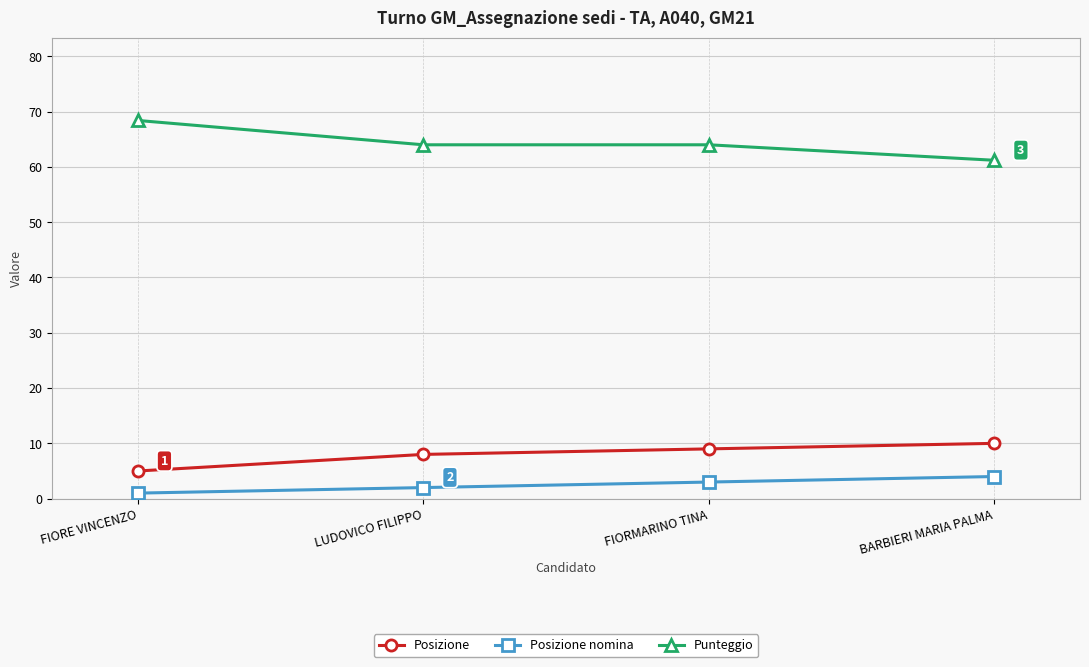

What is the sum of the Punteggio values at FIORMARINO TINA and FIORE VINCENZO?

132.4